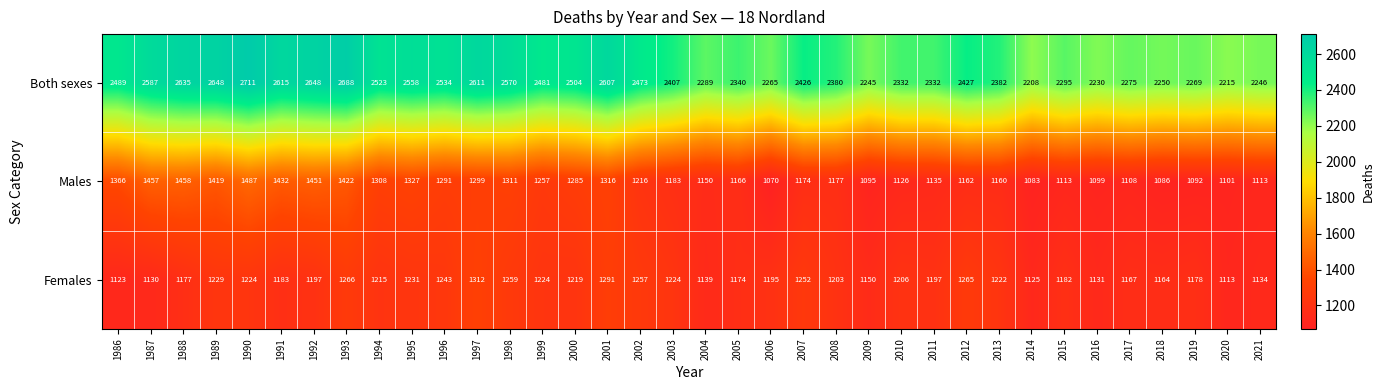

Where is Males nearest to the value 1278?

2000